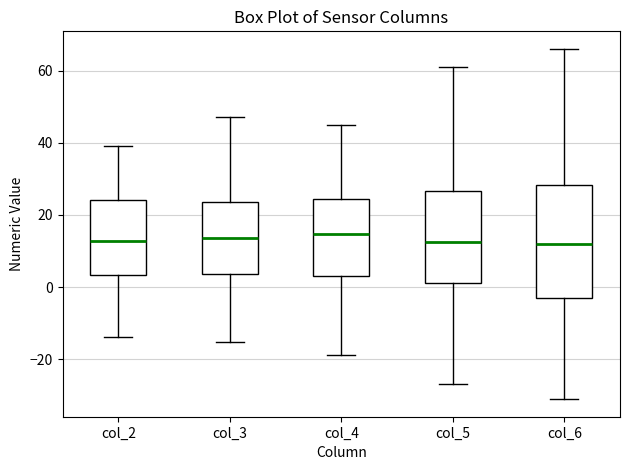

Where does the upper whisker of the box for col_2 end on the y-axis? The values are not printed on the chart, so give them approximately, as read against the axis.

40